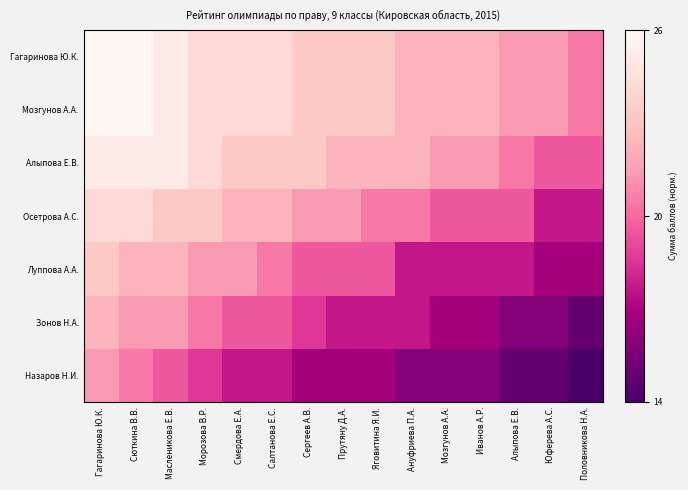

Reading left to right, transcribe all the data shown in this chart.

Гагаринова Ю.К.: Гагаринова Ю.К.=1.0	Сюткина В.В.=1.0	Масленикова Е.В.=0.9	Морозова В.Р.=0.8	Смердова Е.А.=0.8	Салтанова Е.С.=0.8	Сергеев А.В.=0.8	Прутяну Д.А.=0.8	Яговитина Я.И.=0.8	Ануфриева П.А.=0.7	Мозгунов А.А.=0.7	Иванов А.Р.=0.7	Алыпова Е.В.=0.6	Юферева А.С.=0.6	Половникова Н.А.=0.5
Мозгунов А.А.: Гагаринова Ю.К.=1.0	Сюткина В.В.=1.0	Масленикова Е.В.=0.9	Морозова В.Р.=0.8	Смердова Е.А.=0.8	Салтанова Е.С.=0.8	Сергеев А.В.=0.8	Прутяну Д.А.=0.8	Яговитина Я.И.=0.8	Ануфриева П.А.=0.7	Мозгунов А.А.=0.7	Иванов А.Р.=0.7	Алыпова Е.В.=0.6	Юферева А.С.=0.6	Половникова Н.А.=0.5
Алыпова Е.В.: Гагаринова Ю.К.=0.9	Сюткина В.В.=0.9	Масленикова Е.В.=0.9	Морозова В.Р.=0.8	Смердова Е.А.=0.8	Салтанова Е.С.=0.8	Сергеев А.В.=0.8	Прутяну Д.А.=0.7	Яговитина Я.И.=0.7	Ануфриева П.А.=0.7	Мозгунов А.А.=0.6	Иванов А.Р.=0.6	Алыпова Е.В.=0.5	Юферева А.С.=0.5	Половникова Н.А.=0.5
Осетрова А.С.: Гагаринова Ю.К.=0.8	Сюткина В.В.=0.8	Масленикова Е.В.=0.8	Морозова В.Р.=0.8	Смердова Е.А.=0.7	Салтанова Е.С.=0.7	Сергеев А.В.=0.6	Прутяну Д.А.=0.6	Яговитина Я.И.=0.5	Ануфриева П.А.=0.5	Мозгунов А.А.=0.5	Иванов А.Р.=0.5	Алыпова Е.В.=0.5	Юферева А.С.=0.3	Половникова Н.А.=0.3
Луппова А.А.: Гагаринова Ю.К.=0.8	Сюткина В.В.=0.7	Масленикова Е.В.=0.7	Морозова В.Р.=0.6	Смердова Е.А.=0.6	Салтанова Е.С.=0.5	Сергеев А.В.=0.5	Прутяну Д.А.=0.5	Яговитина Я.И.=0.5	Ануфриева П.А.=0.3	Мозгунов А.А.=0.3	Иванов А.Р.=0.3	Алыпова Е.В.=0.3	Юферева А.С.=0.2	Половникова Н.А.=0.2
Зонов Н.А.: Гагаринова Ю.К.=0.7	Сюткина В.В.=0.6	Масленикова Е.В.=0.6	Морозова В.Р.=0.5	Смердова Е.А.=0.5	Салтанова Е.С.=0.5	Сергеев А.В.=0.4	Прутяну Д.А.=0.3	Яговитина Я.И.=0.3	Ануфриева П.А.=0.3	Мозгунов А.А.=0.2	Иванов А.Р.=0.2	Алыпова Е.В.=0.2	Юферева А.С.=0.2	Половникова Н.А.=0.1
Назаров Н.И.: Гагаринова Ю.К.=0.6	Сюткина В.В.=0.5	Масленикова Е.В.=0.5	Морозова В.Р.=0.4	Смердова Е.А.=0.3	Салтанова Е.С.=0.3	Сергеев А.В.=0.2	Прутяну Д.А.=0.2	Яговитина Я.И.=0.2	Ануфриева П.А.=0.2	Мозгунов А.А.=0.2	Иванов А.Р.=0.2	Алыпова Е.В.=0.1	Юферева А.С.=0.1	Половникова Н.А.=0.0